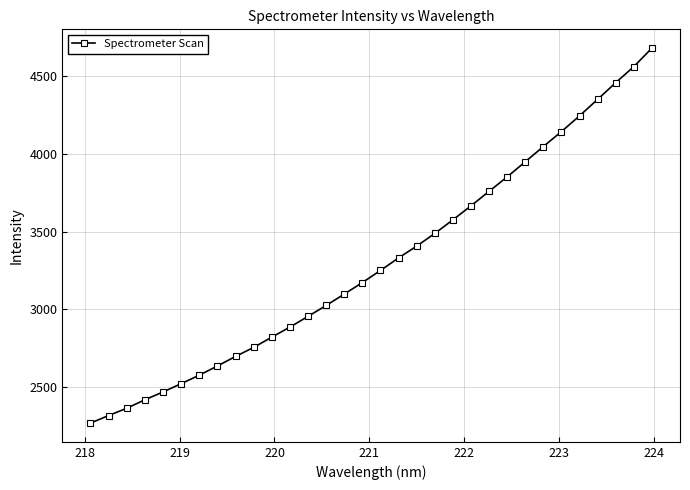

What is the smallest value displayed?

2268.6